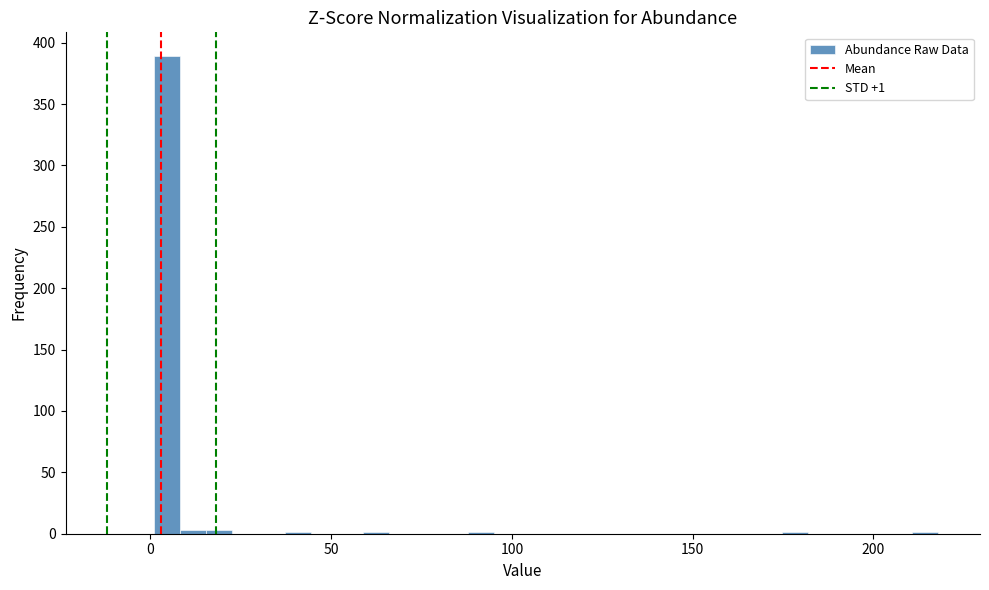

Read against the x-axis, roughly where is the centre of the tallest bar?

5